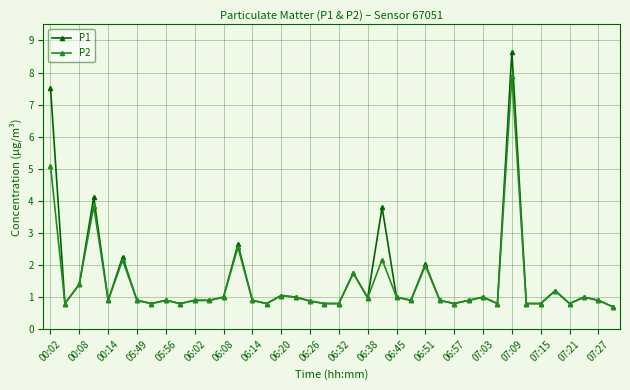

What is the value of the P1 point at the 3rd from the left?

1.4